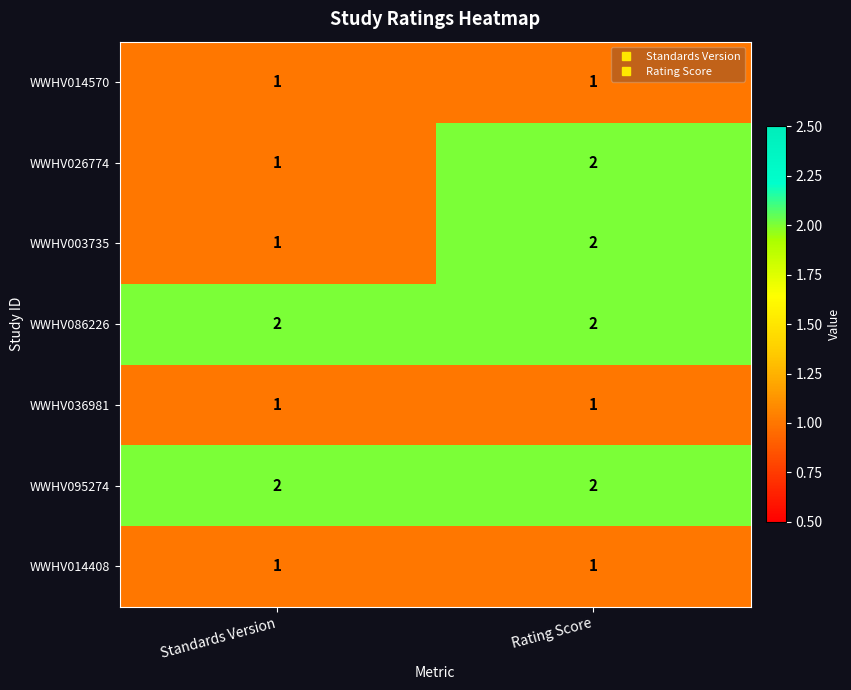

List the labels in order of WWHV003735 value, smallest first.

Standards Version, Rating Score